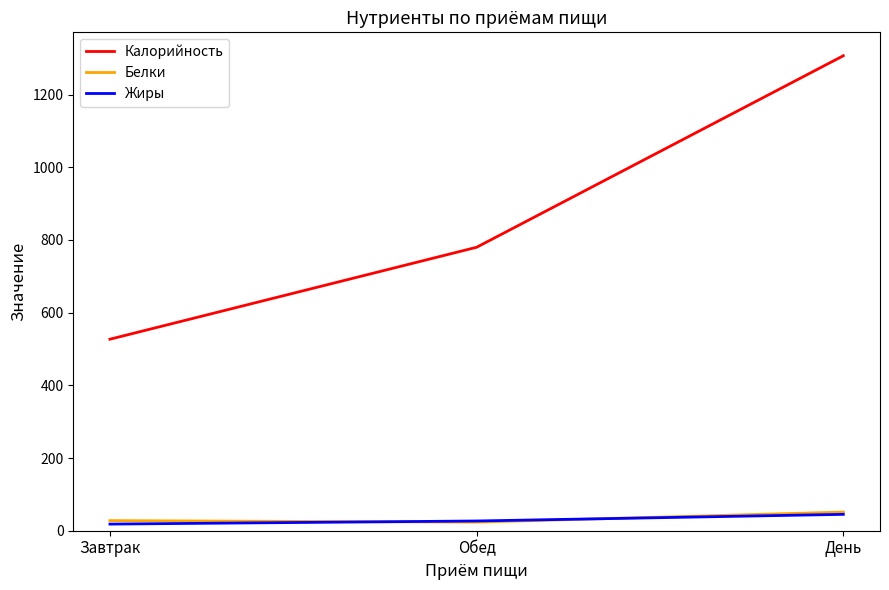

Which series has the widest spread of values?

Калорийность